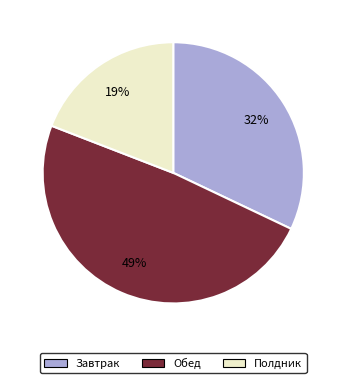

Which slice is the largest?

Обед